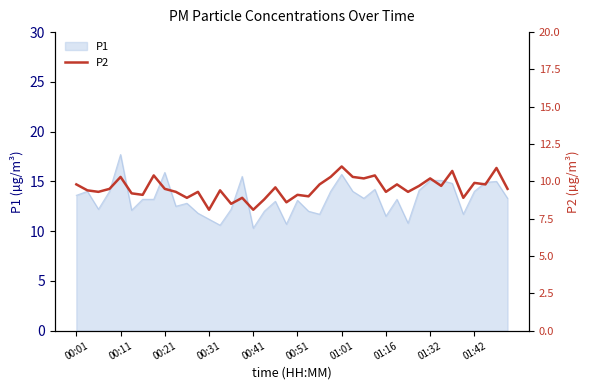

What is the change in value from 22 to 26?

+0.4